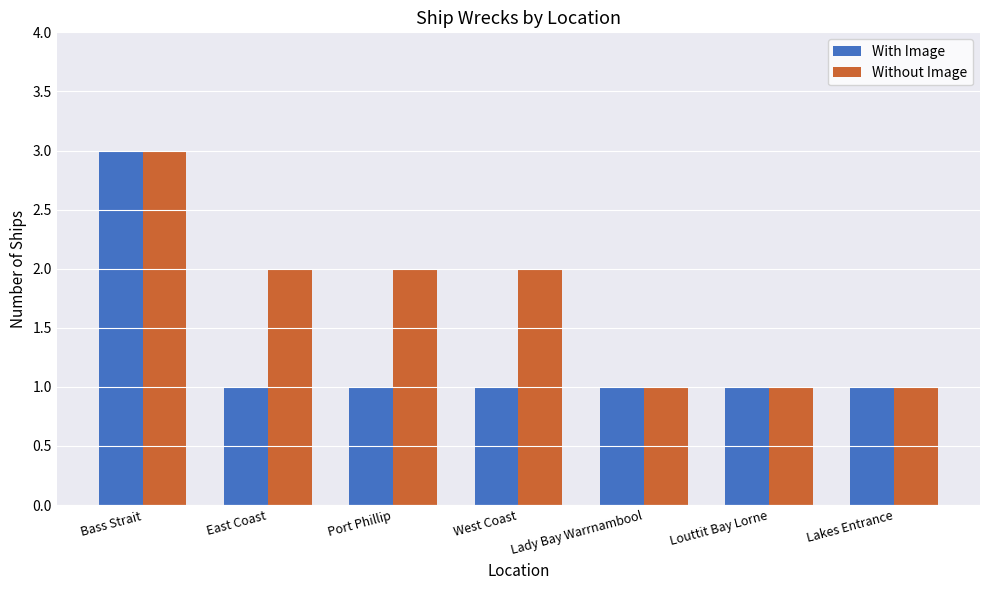

Reading left to right, transcribe all the data shown in this chart.

With Image: Bass Strait=3	East Coast=1	Port Phillip=1	West Coast=1	Lady Bay Warrnambool=1	Louttit Bay Lorne=1	Lakes Entrance=1
Without Image: Bass Strait=3	East Coast=2	Port Phillip=2	West Coast=2	Lady Bay Warrnambool=1	Louttit Bay Lorne=1	Lakes Entrance=1